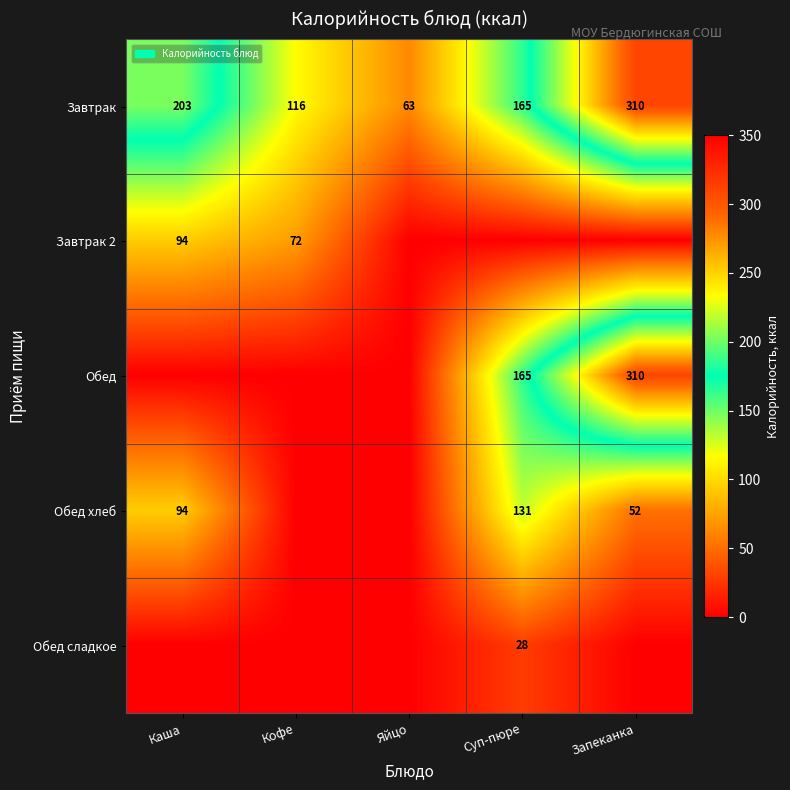

At which label is Завтрак closest to 186?

Каша